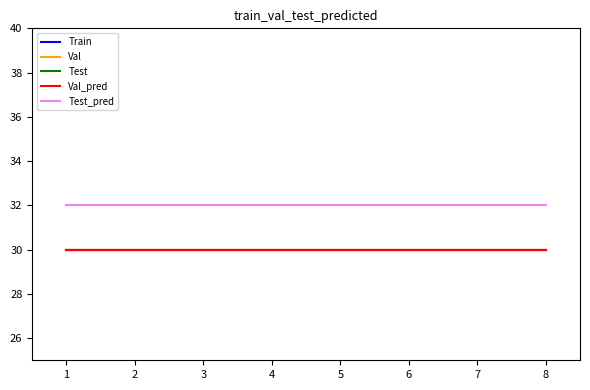

What is the smallest value displayed?

30